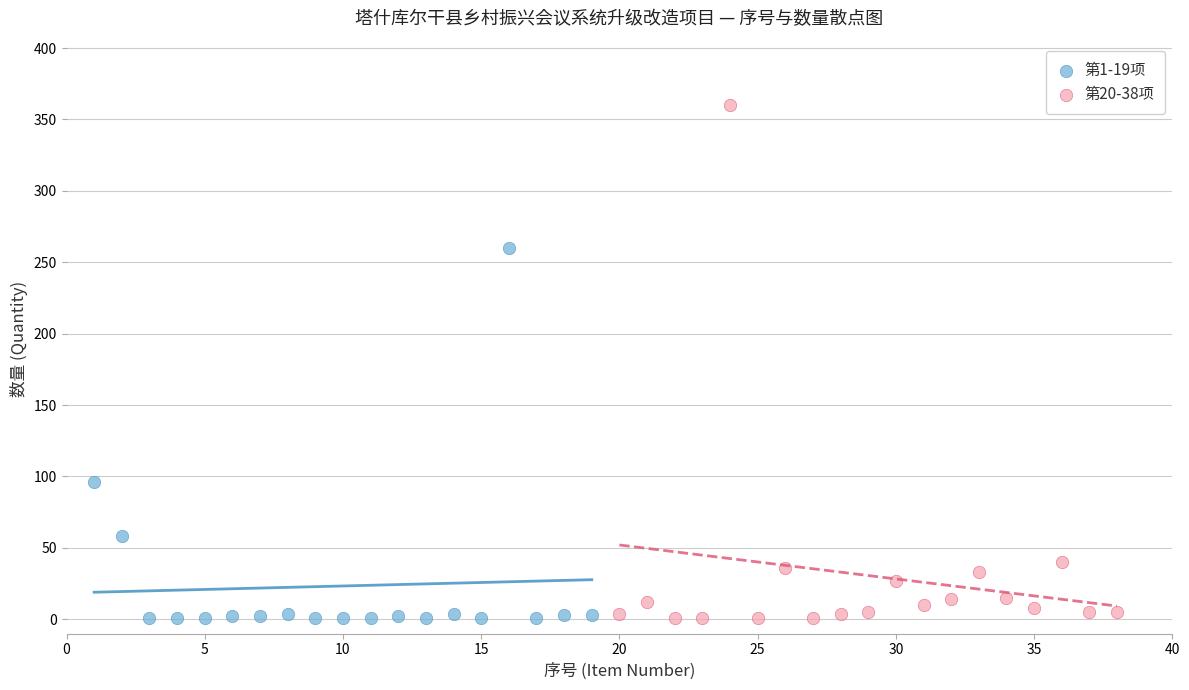

Which series has the largest Y range (max minus min)?

第20-38项